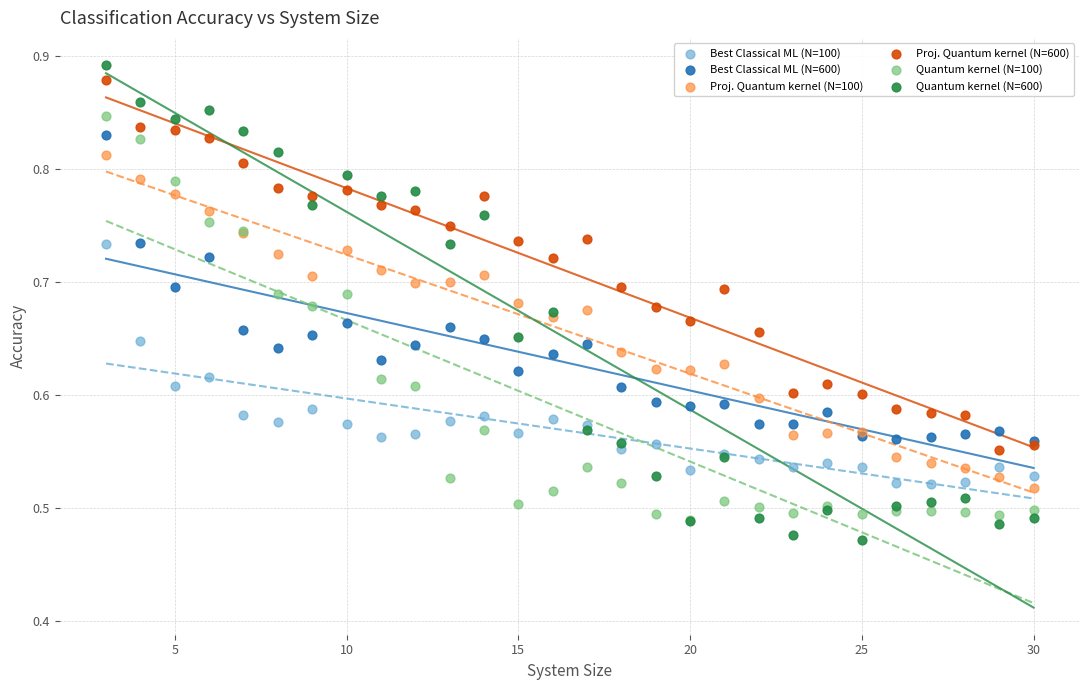

Which series has the largest Y range (max minus min)?

Quantum kernel (N=600)